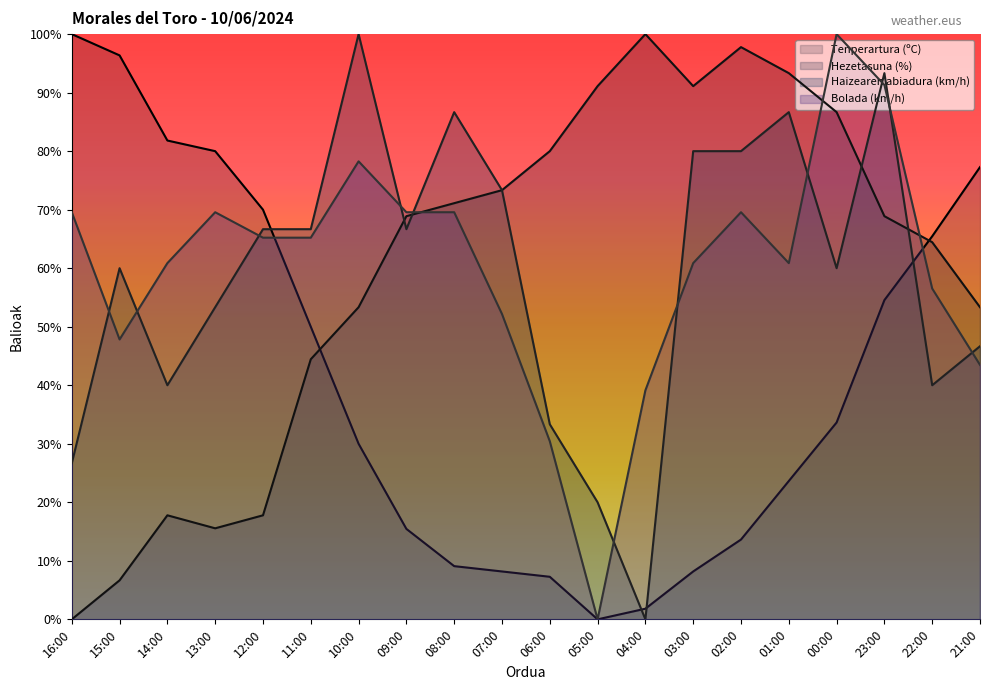

True or false: Haizearen abiadura (km/h) has a value of 66.7 at 09:00.

True